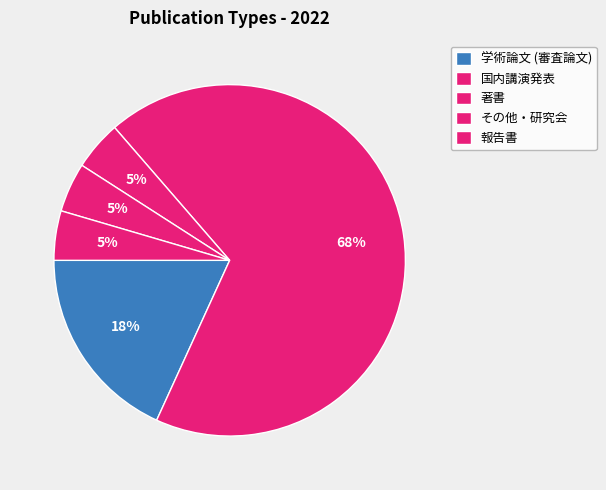

What is the largest slice in the pie chart?

国内講演発表